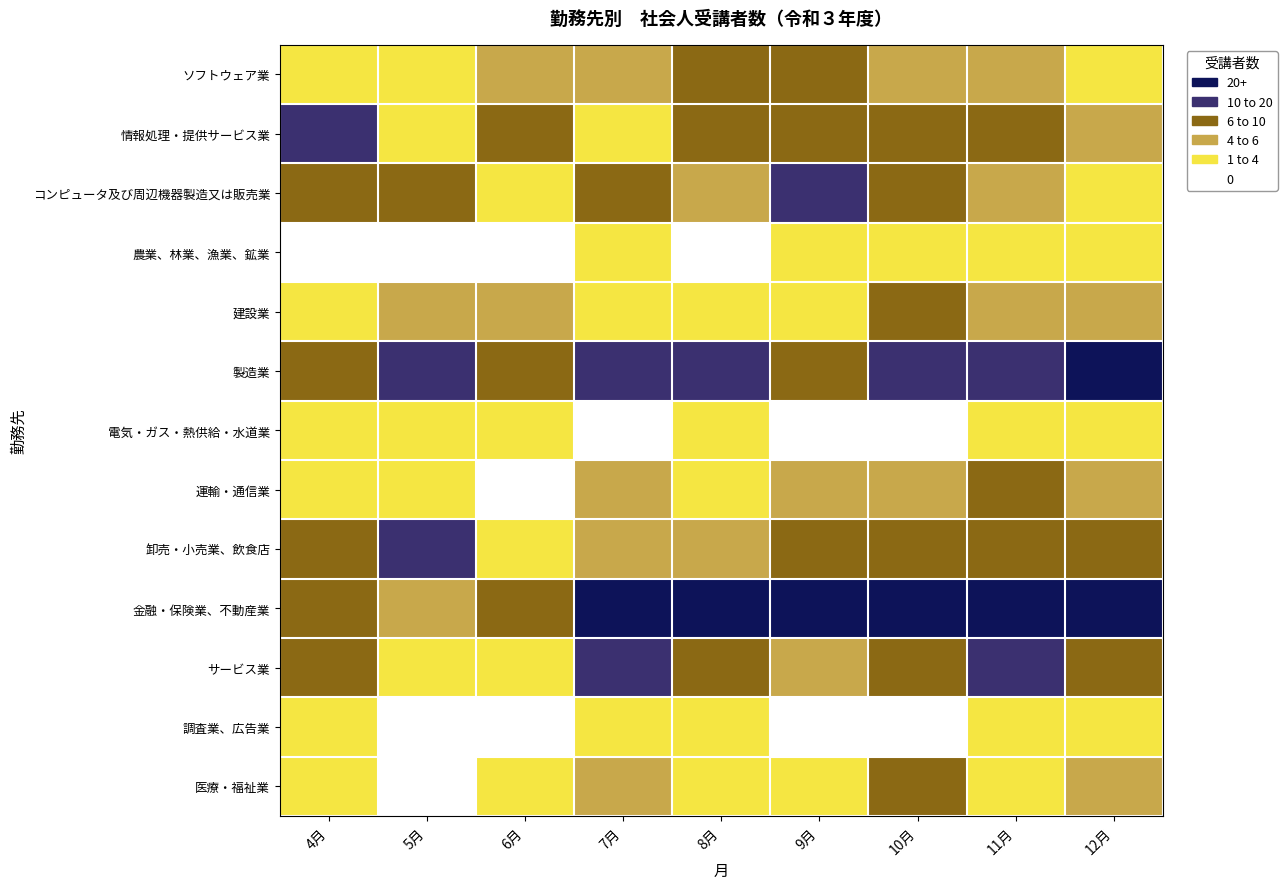

Rank the series at 6月 from lowest to highest value.

農業、林業、漁業、鉱業, 運輸・通信業, 調査業、広告業, コンピュータ及び周辺機器製造又は販売業, 電気・ガス・熱供給・水道業, 卸売・小売業、飲食店, サービス業, 医療・福祉業, ソフトウェア業, 建設業, 情報処理・提供サービス業, 製造業, 金融・保険業、不動産業